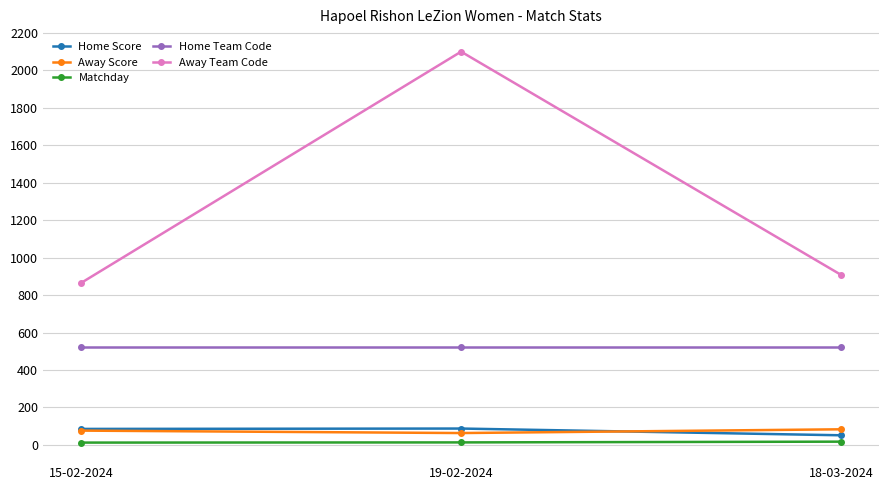

How many Away Score values are between 63 and 83?

3